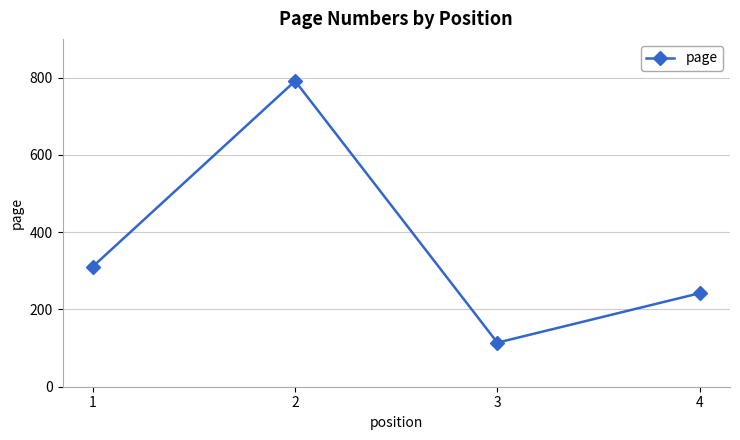

Does the chart have visible grid lines?

Yes